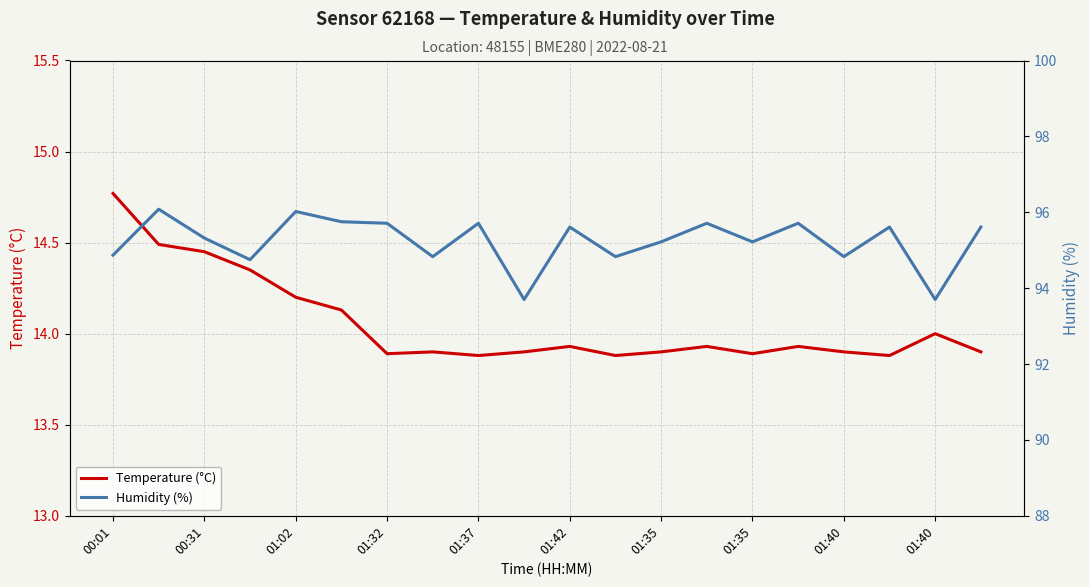

At which label is Humidity (%) closest to 94?

01:40